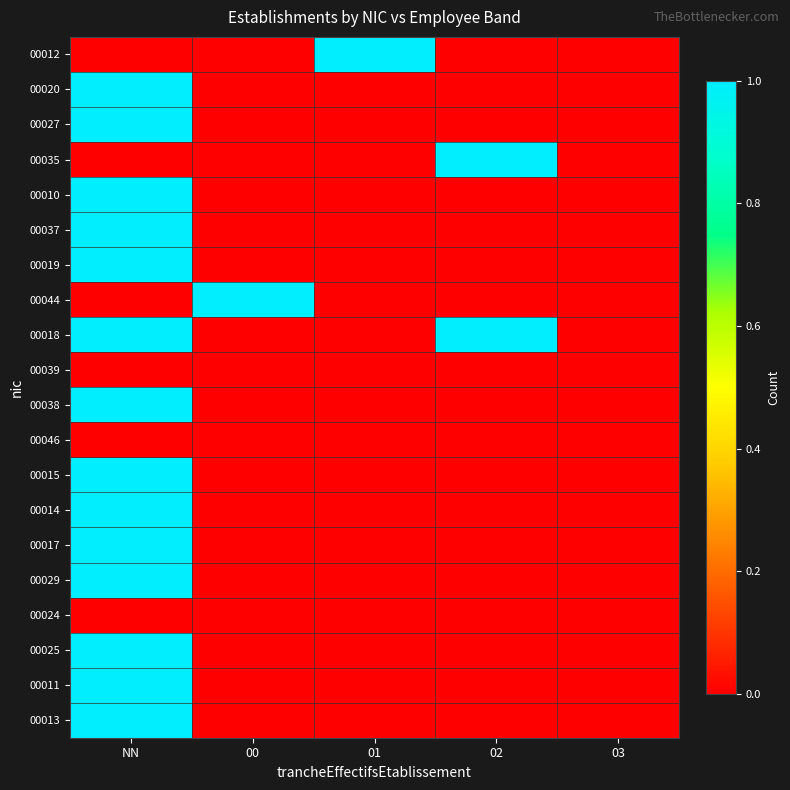

At which category is the sum across all series the highest?

NN